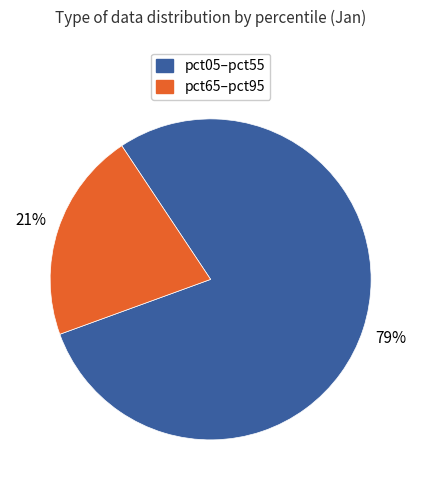

To the nearest percent, what portion does pct05–pct55 represent?

79%